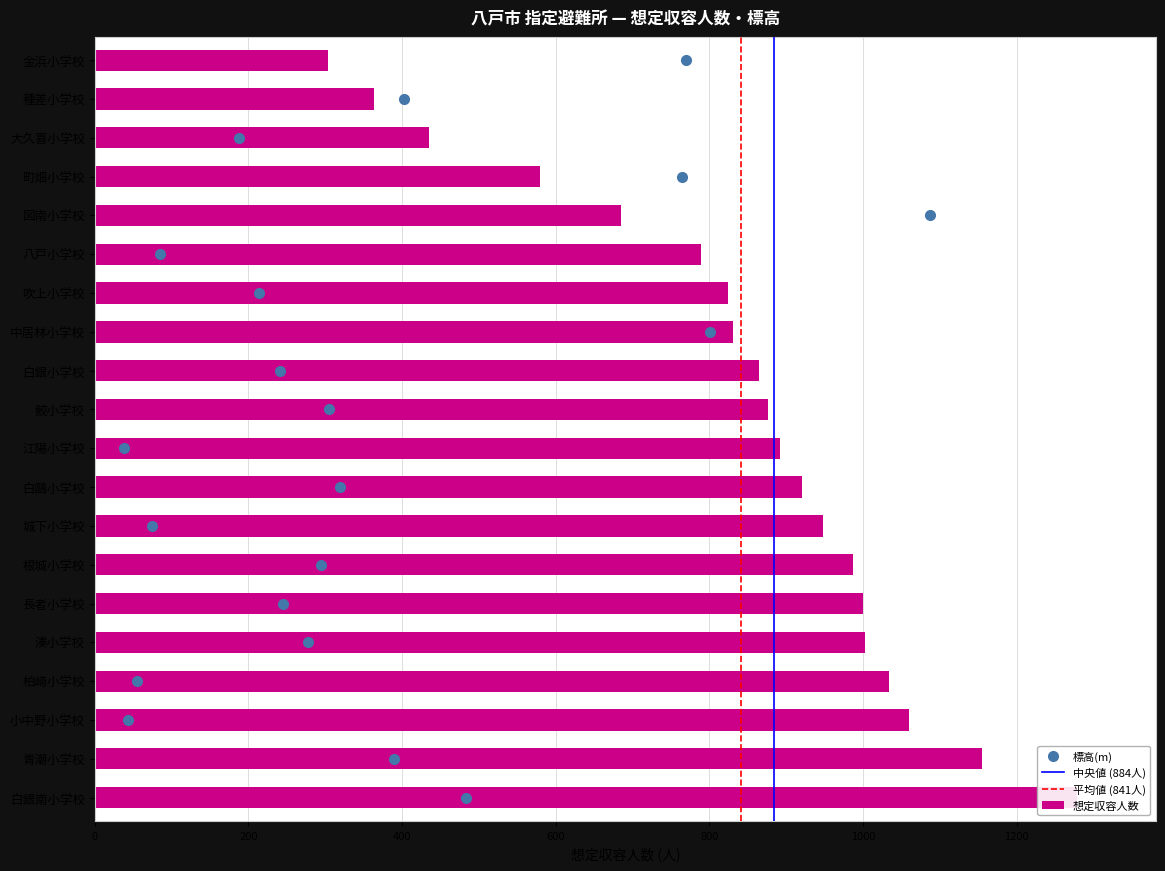

At which category is the sum across all series the highest?

白銀南小学校